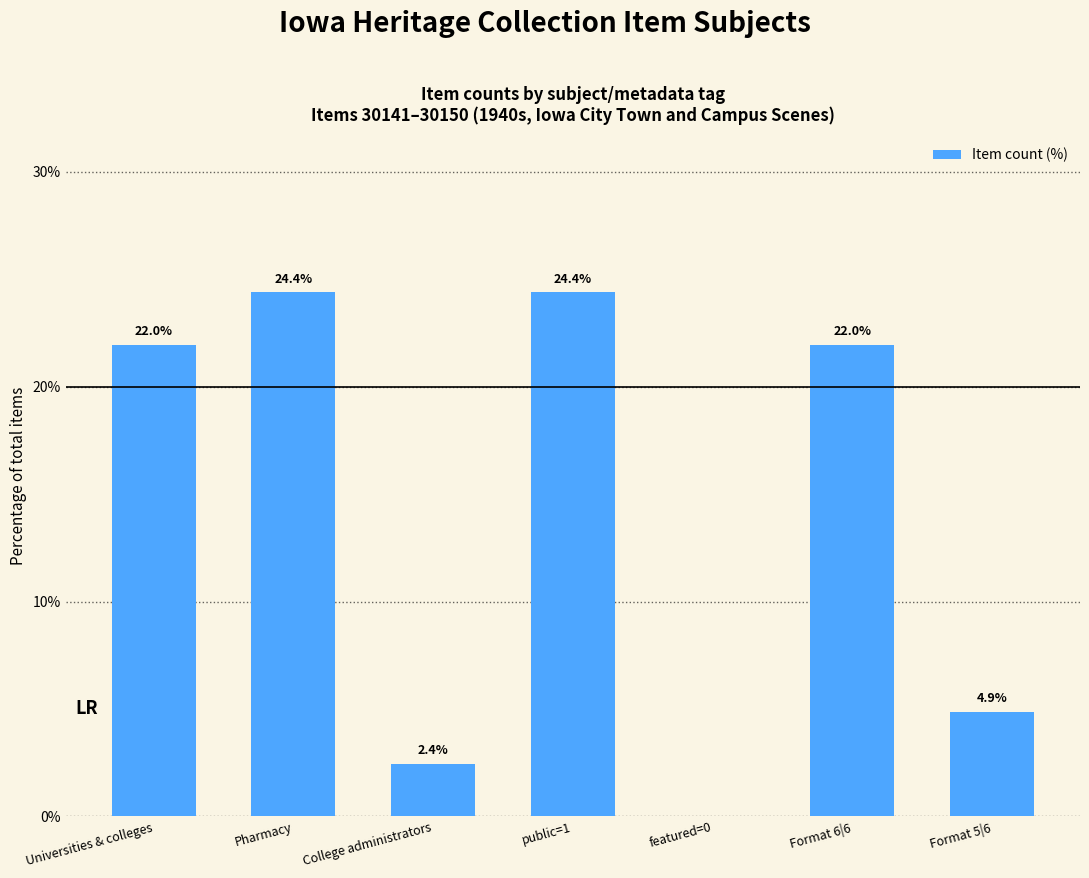

True or false: the data shows 1.6 at Format 5|6.

False